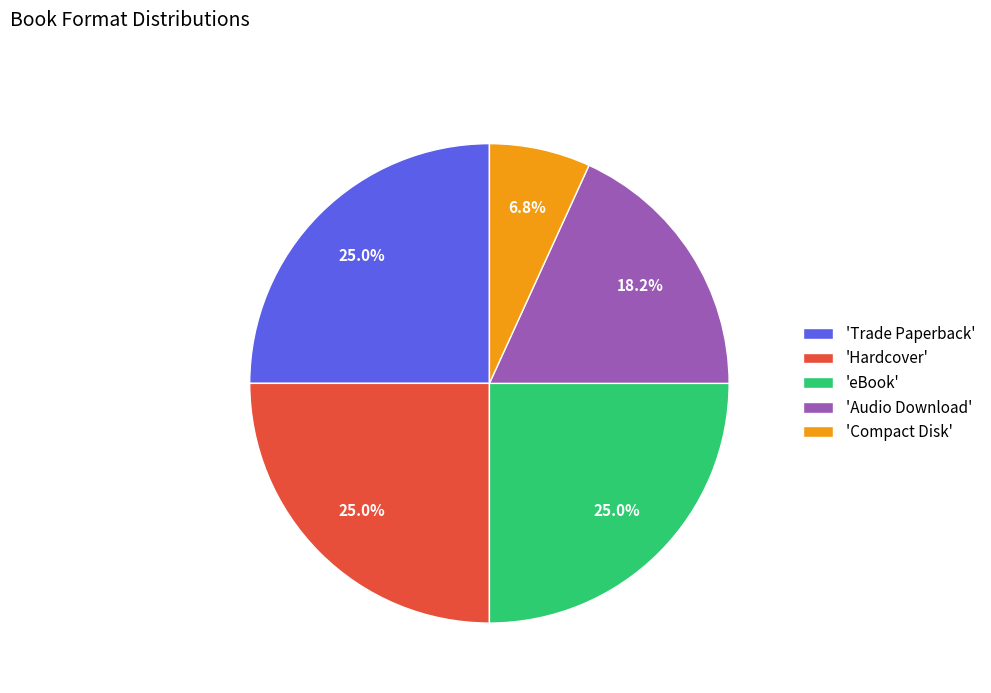

What is the ratio of the value at 'Hardcover' to the value at 'Audio Download'?

1.4